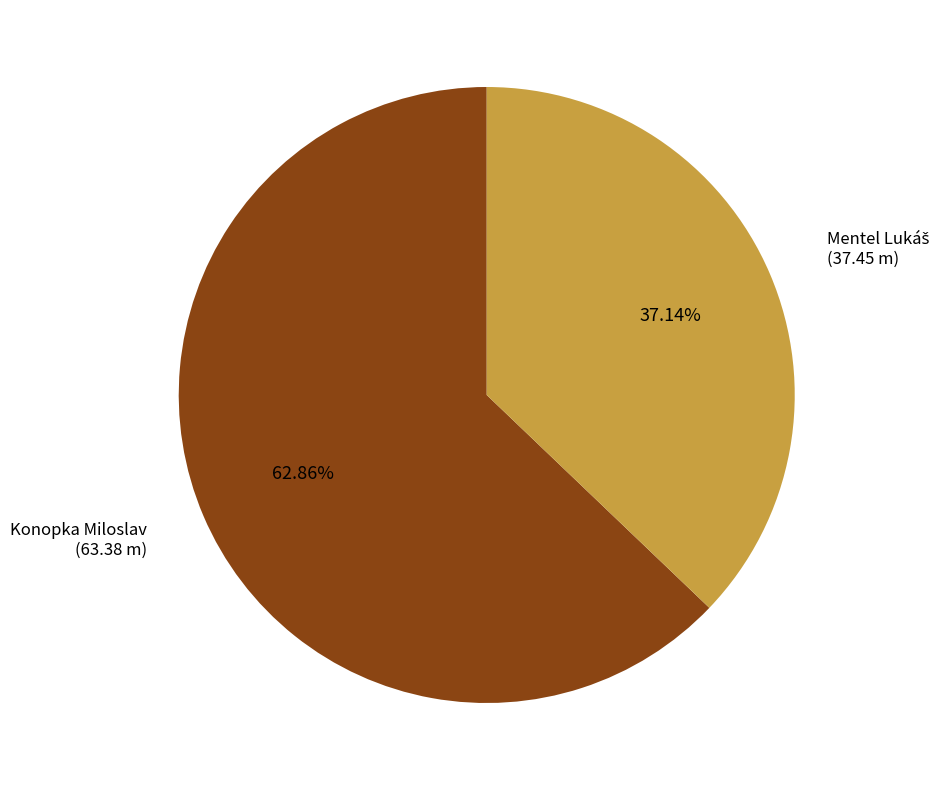

Which category has the biggest portion of the pie?

Konopka Miloslav